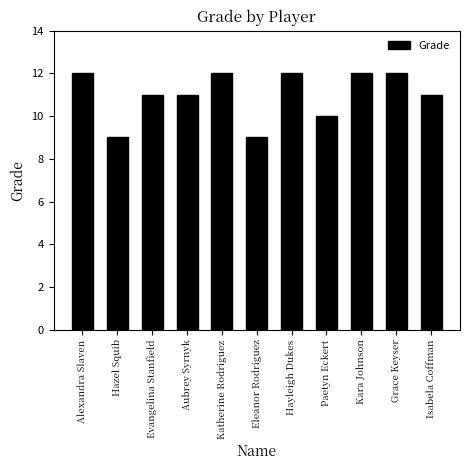

Reading left to right, what are all the values shown in this chart?

Alexandra Slaven=12	Hazel Squib=9	Evangelina Stanfield=11	Aubrey Syrnyk=11	Katherine Rodriguez=12	Eleanor Rodriguez=9	Hayleigh Dukes=12	Paetyn Eckert=10	Kara Johnson=12	Grace Keyser=12	Isabela Coffman=11